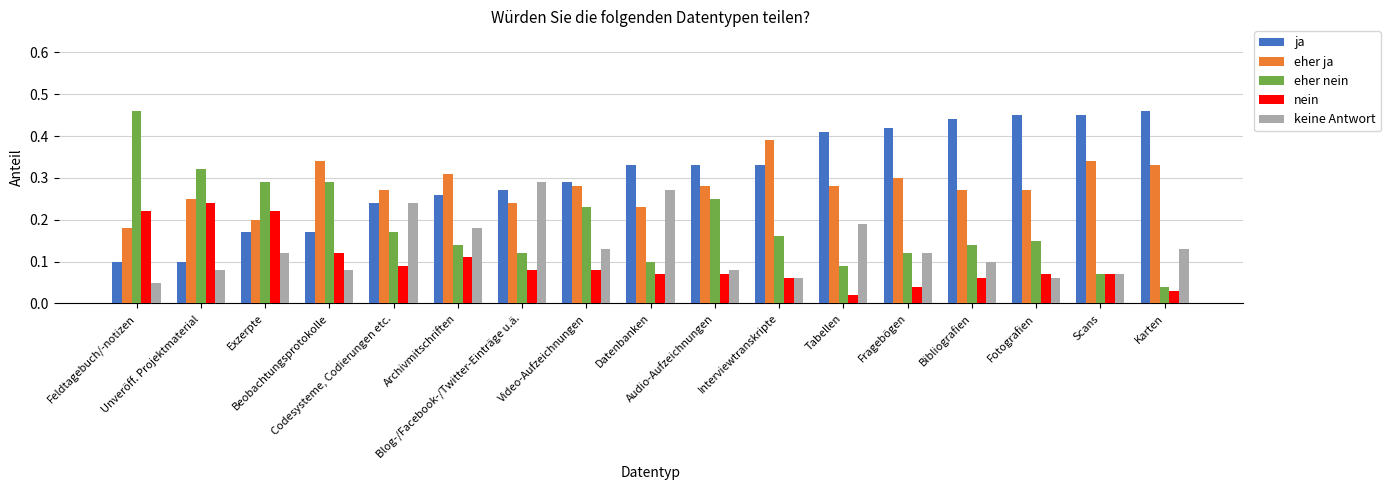

Between Feldtagebuch/-notizen and Codesysteme, Codierungen etc., which series saw the biggest shift?

eher nein